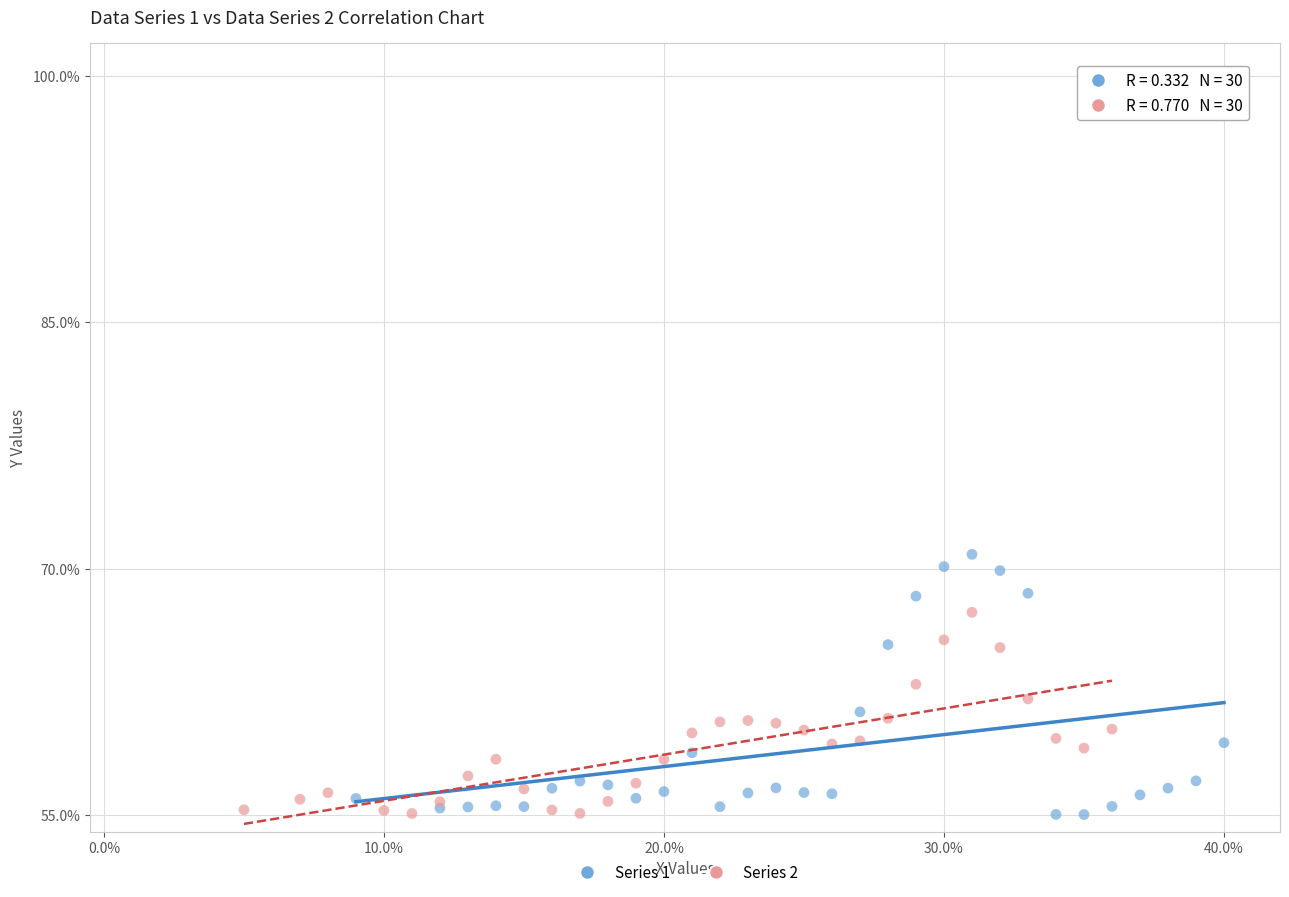

Which series has the largest Y range (max minus min)?

Series 1